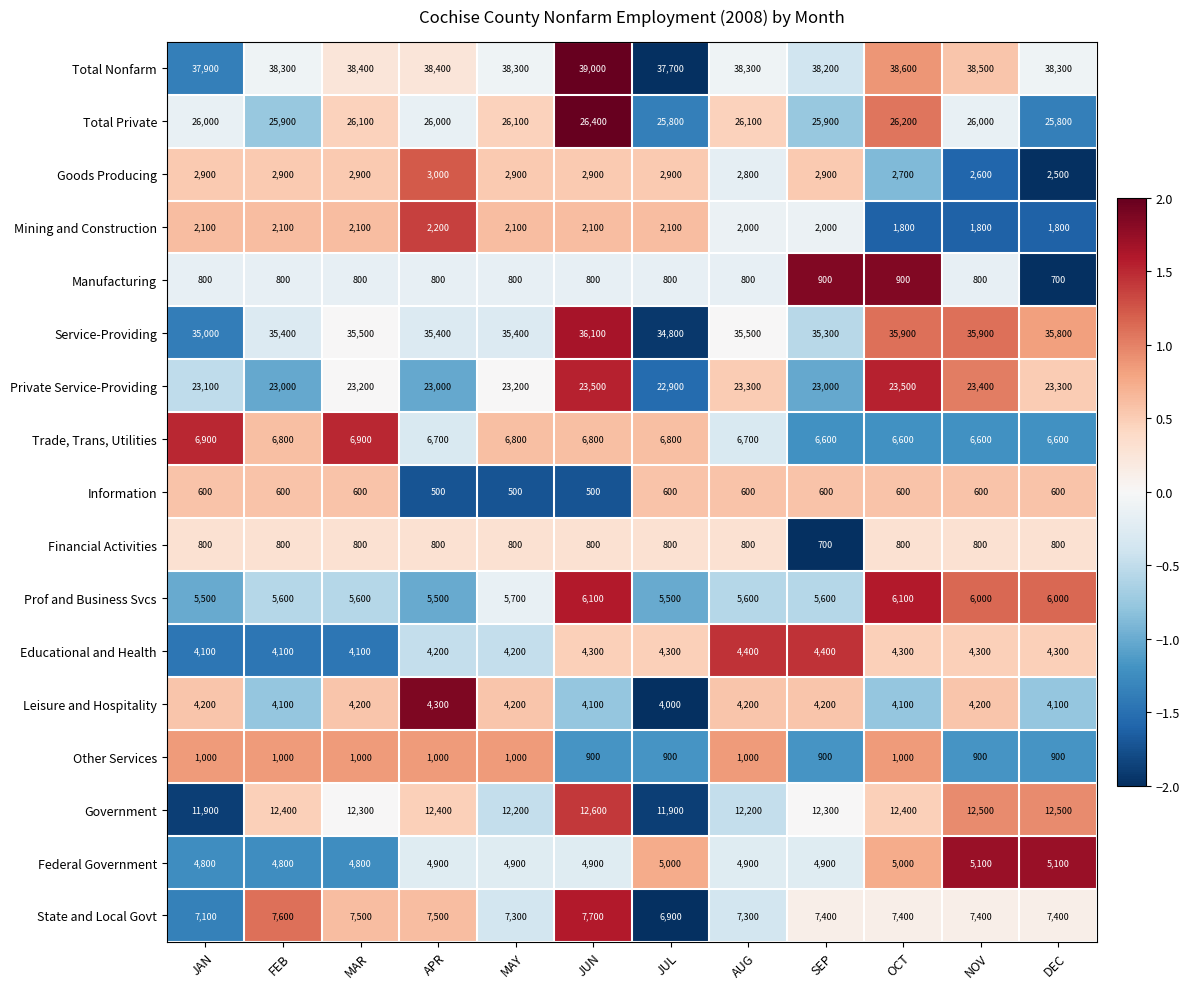

How many data points in Service-Providing are less than 35500?

6